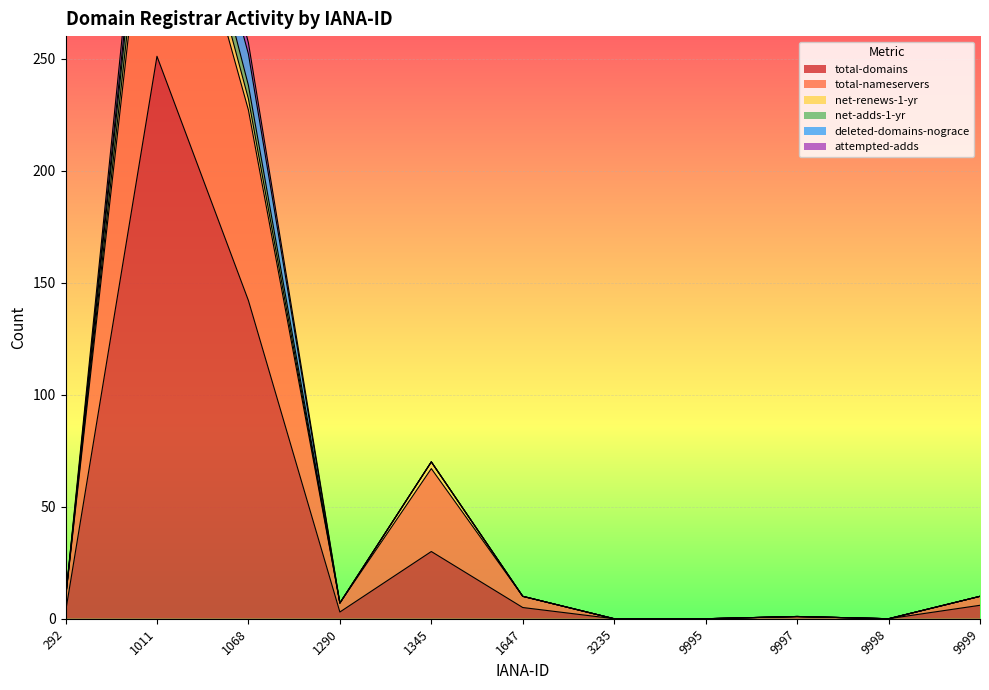

Which label corresponds to the largest value in the chart?

1011